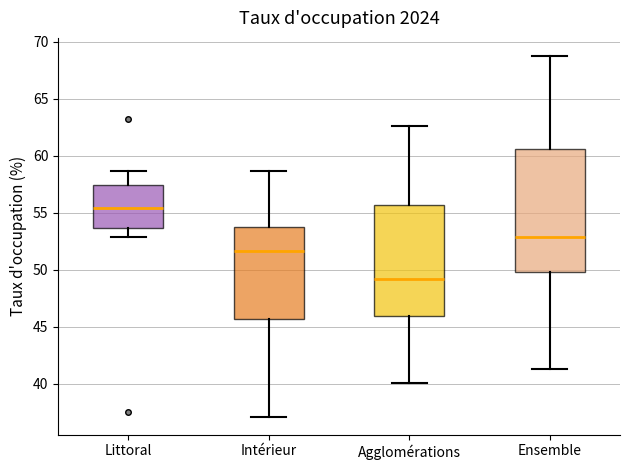

Reading left to right, transcribe this box plot: for each box, give where its median line is, the range the box spans, and where its two whiskers end, as read against the y-axis. The values are not printed on the chart, so give them approximately, as read against the axis.

Littoral: median 55.5, box 53.5 to 57.5, whiskers 53.0 to 58.5
Intérieur: median 51.5, box 45.5 to 54.0, whiskers 37.0 to 58.5
Agglomérations: median 49.0, box 46.0 to 55.5, whiskers 40.0 to 62.5
Ensemble: median 53.0, box 50.0 to 60.5, whiskers 41.5 to 69.0